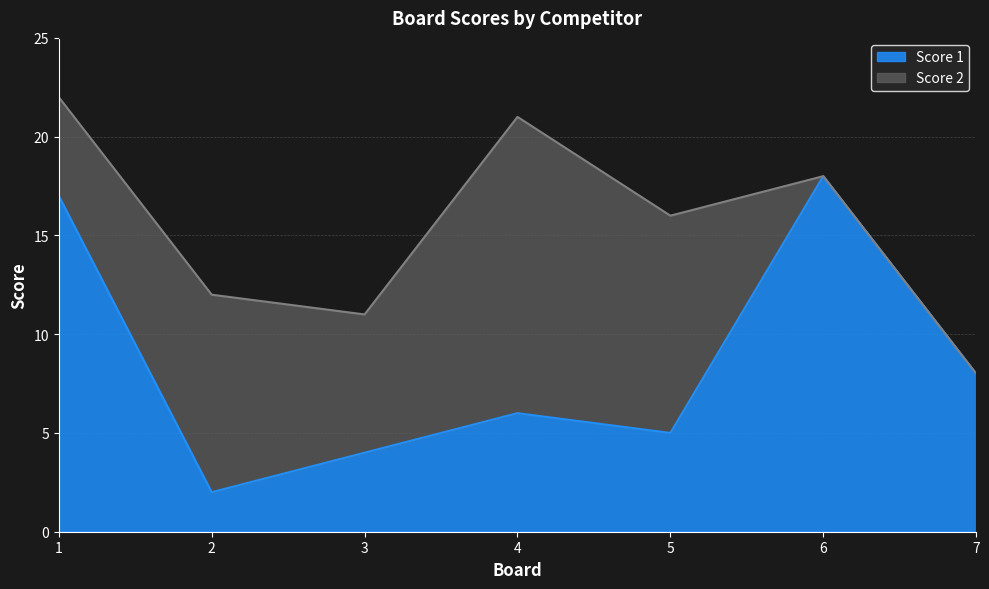

True or false: the data shows 17 at 1.

True